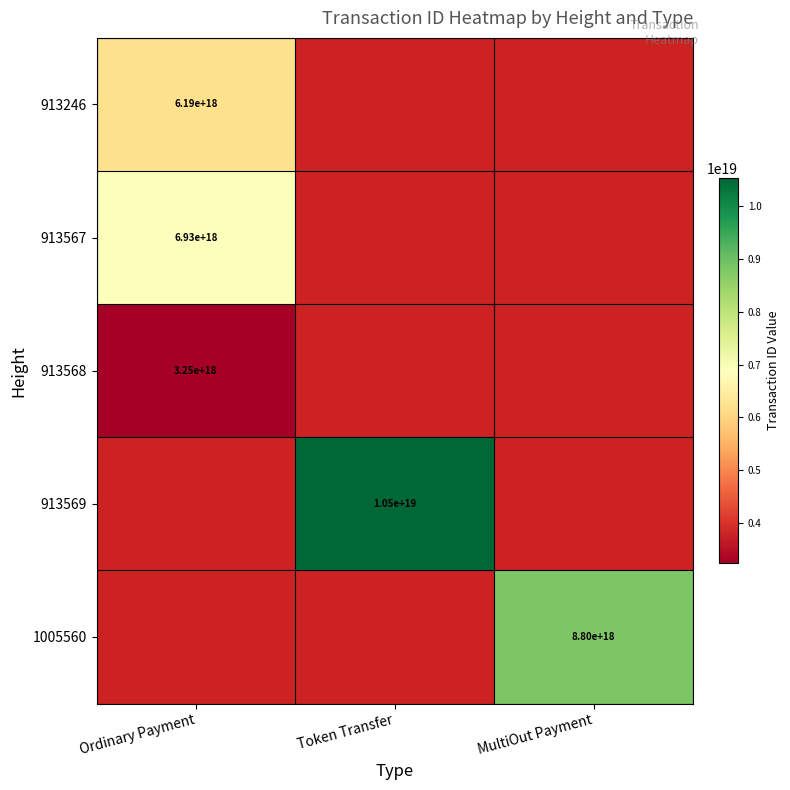

Is the value of 913569 at Token Transfer greater than the value of 913567 at Ordinary Payment?

Yes